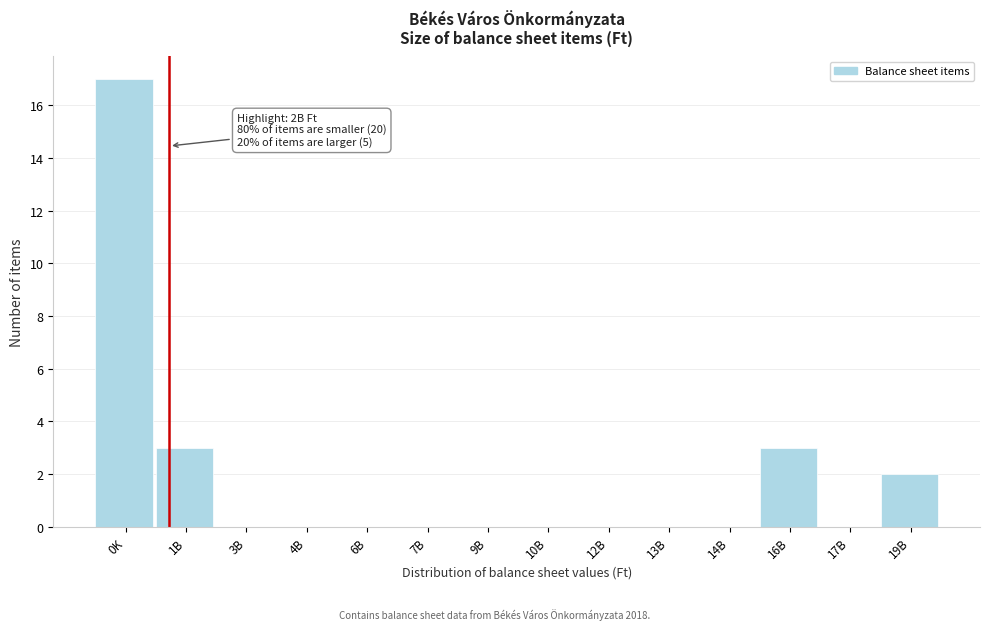

Reading left to right, transcribe all the data shown in this chart.

0K=17	1B=3	3B=0	4B=0	6B=0	7B=0	9B=0	10B=0	12B=0	13B=0	14B=0	16B=3	17B=0	19B=2